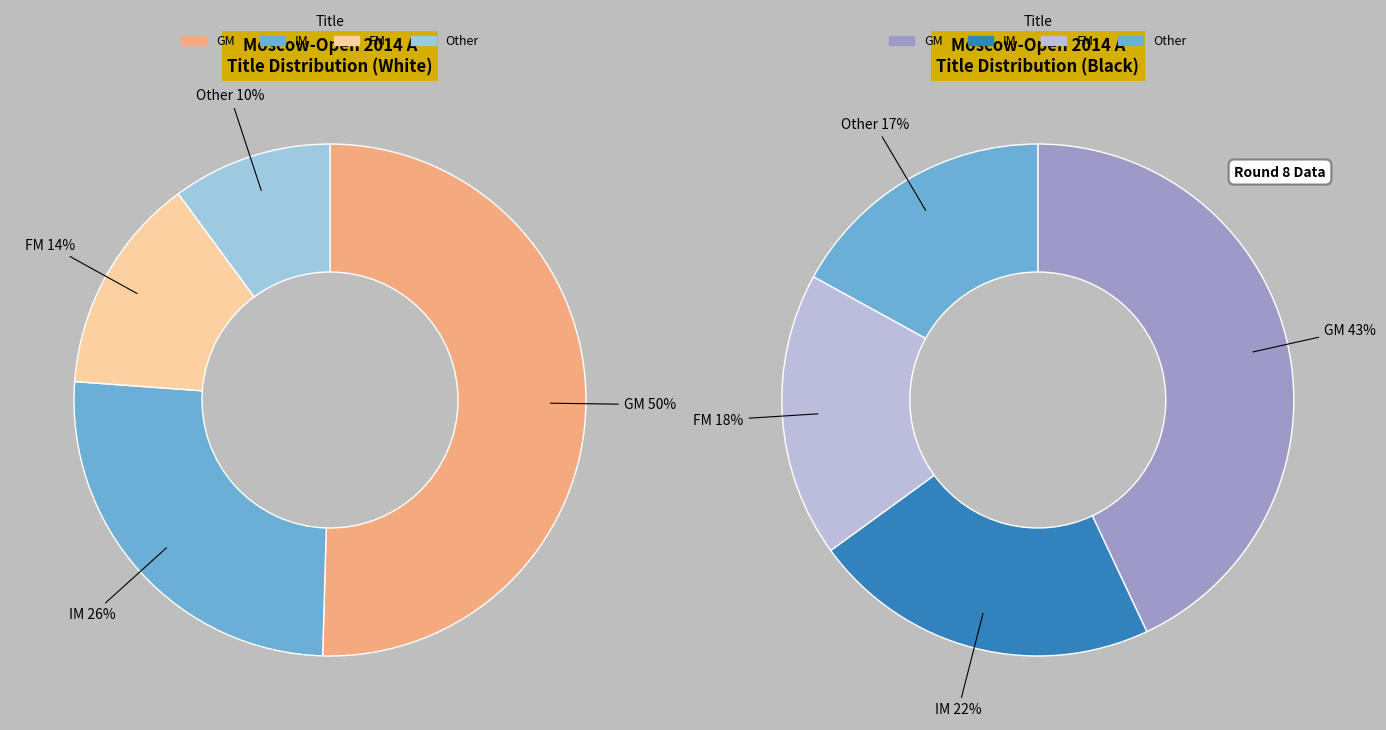

How many slices are in this pie chart?

4